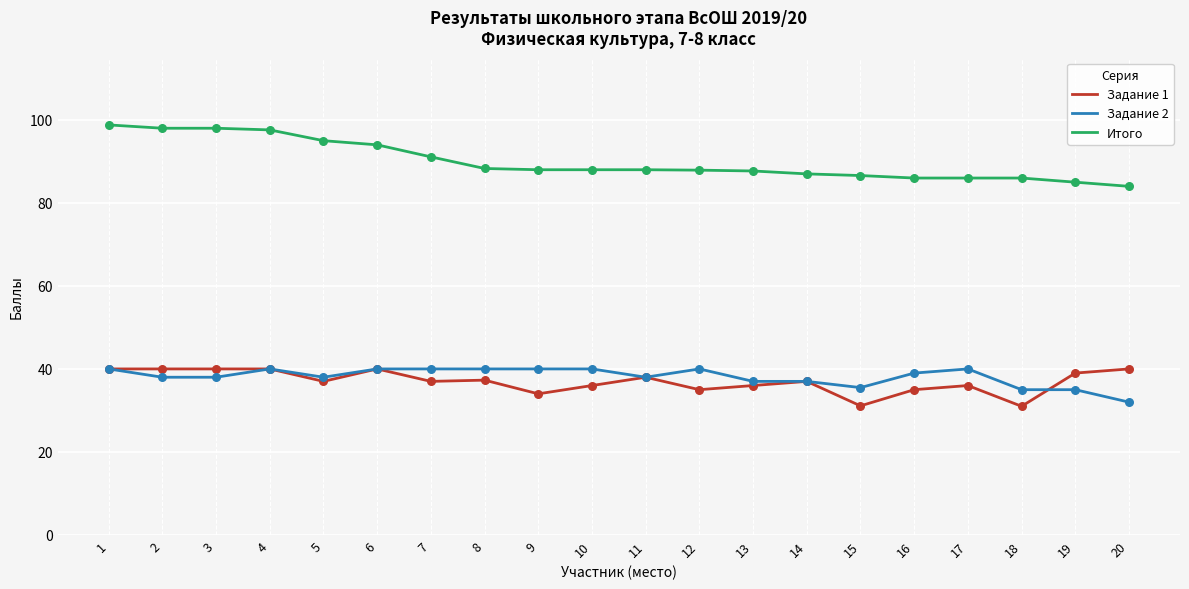

At how many categories does at least one series exceed 38?

20